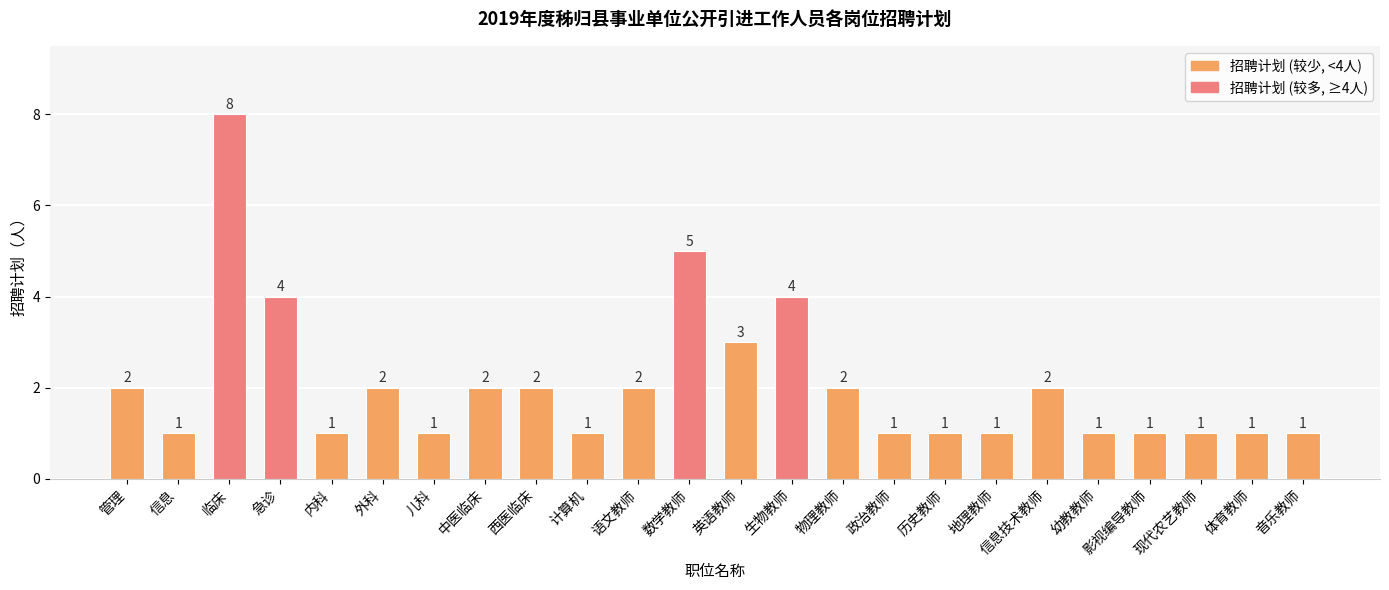

What is the difference between the maximum and minimum values?

7